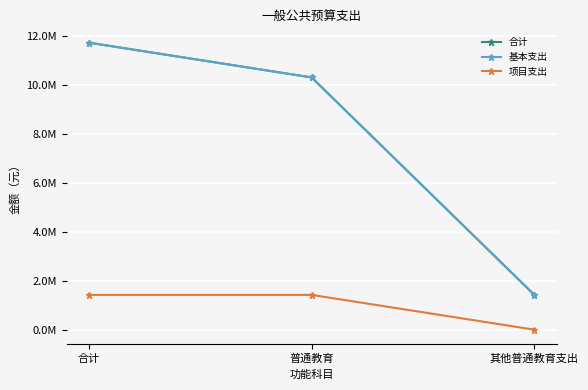

Which series changed the most between 合计 and 普通教育?

合计